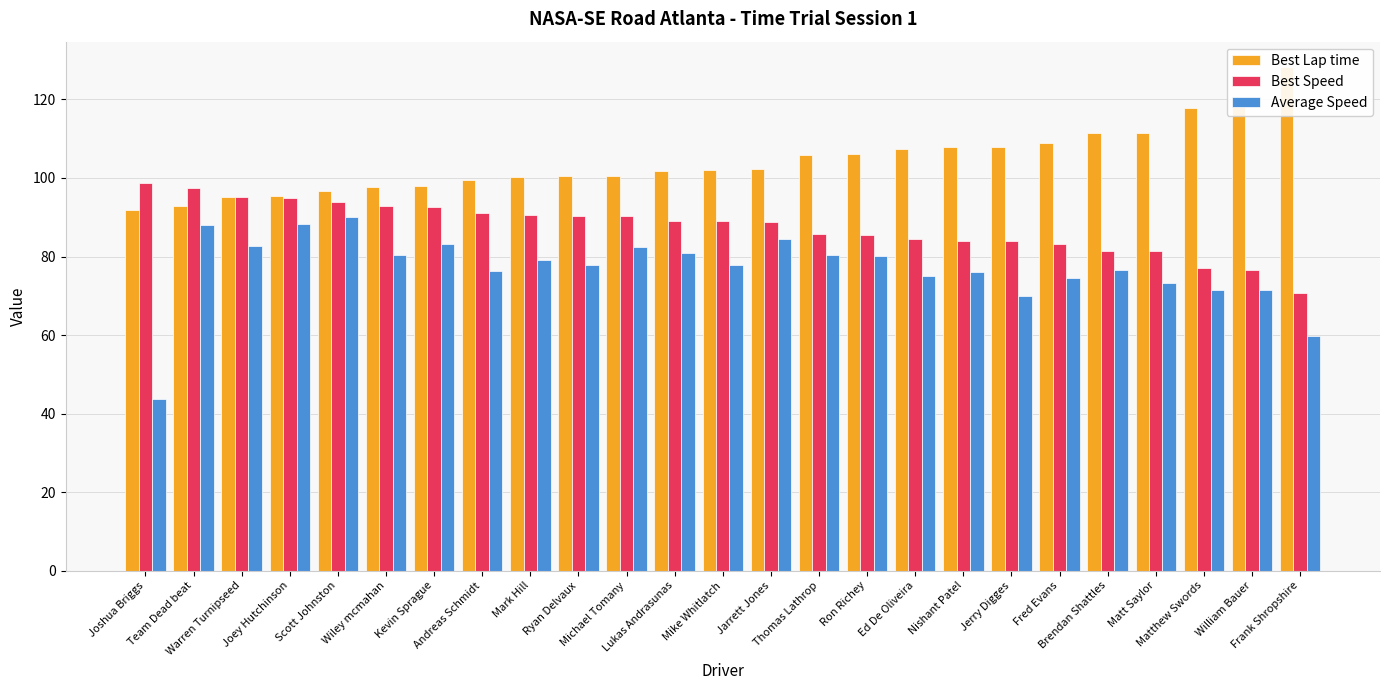

Does the chart contain stacked bars?

No